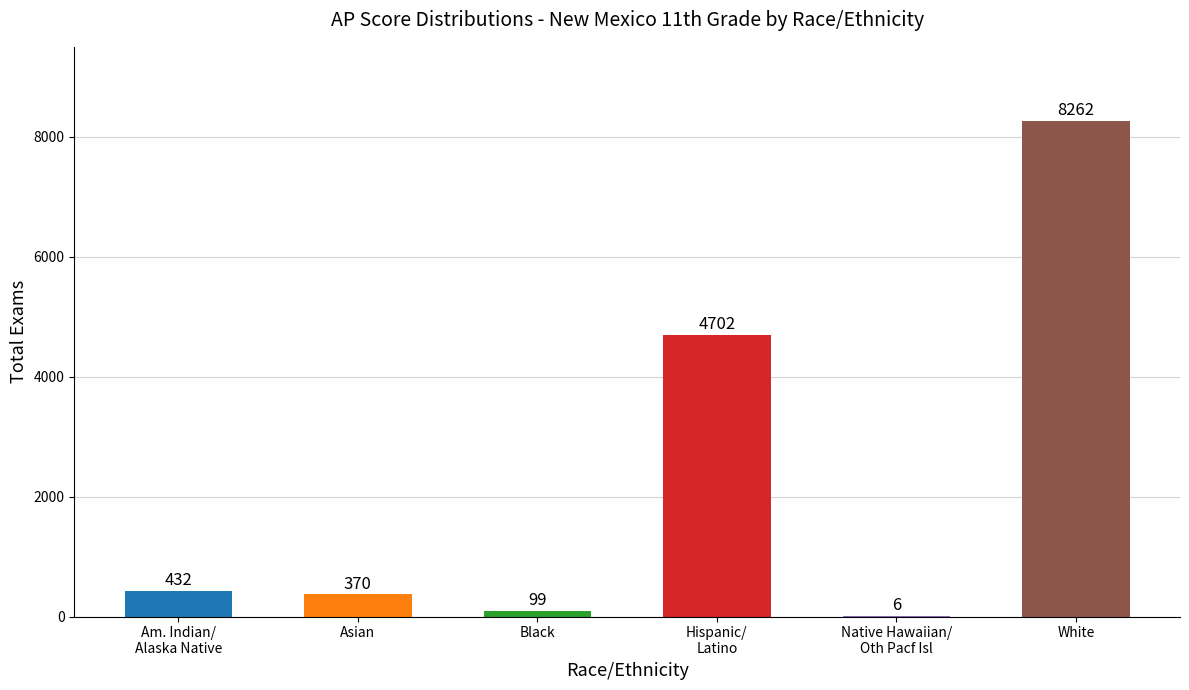

True or false: the data shows 13373 at White.

False